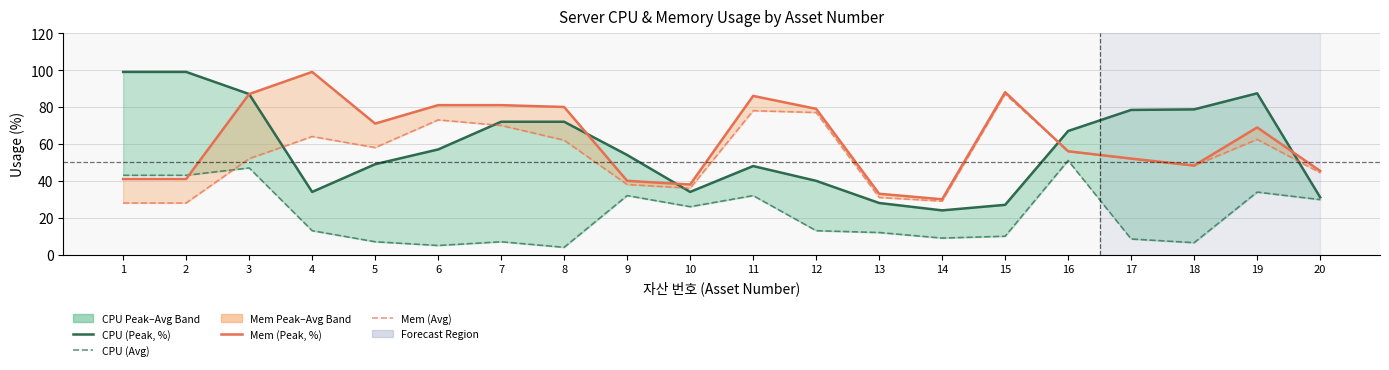

Where is the first local minimum for CPU (Avg)?

6